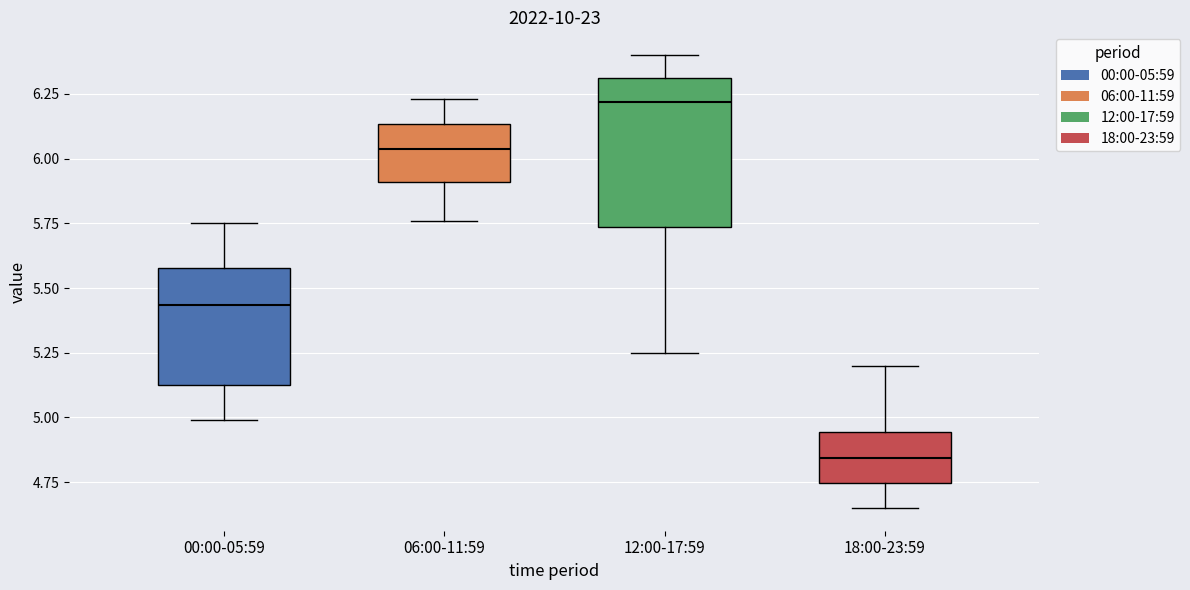

Reading left to right, transcribe this box plot: for each box, give where its median line is, the range the box spans, and where its two whiskers end, as read against the y-axis. The values are not printed on the chart, so give them approximately, as read against the axis.

00:00-05:59: median 5.45, box 5.15 to 5.60, whiskers 5.00 to 5.75
06:00-11:59: median 6.05, box 5.90 to 6.15, whiskers 5.75 to 6.25
12:00-17:59: median 6.20, box 5.75 to 6.30, whiskers 5.25 to 6.40
18:00-23:59: median 4.85, box 4.75 to 4.95, whiskers 4.65 to 5.20